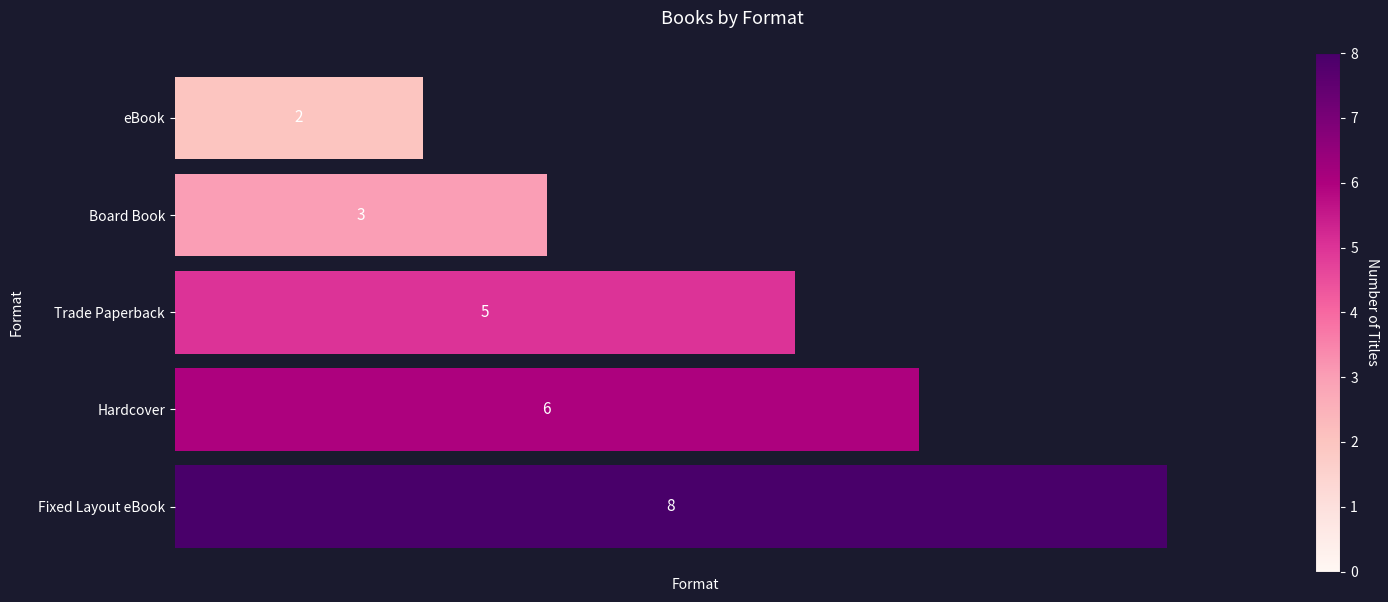

Does the chart contain any negative values?

No